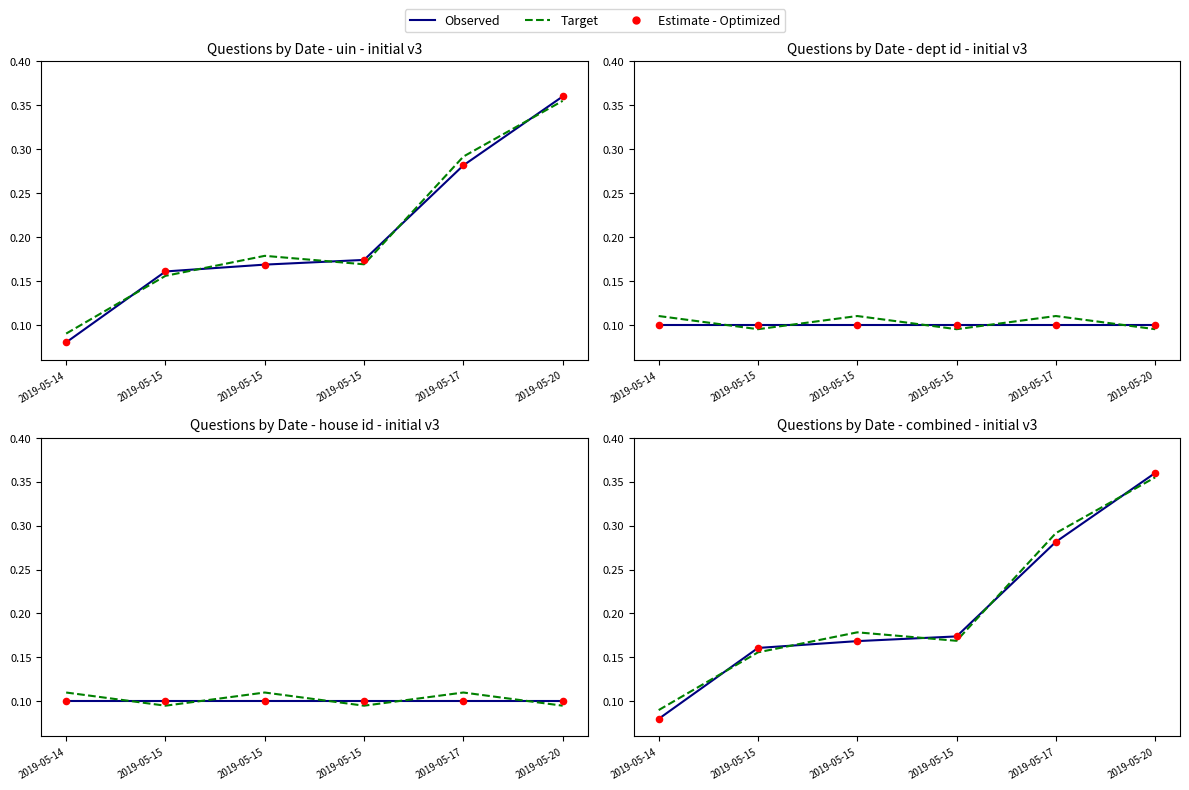

Which series reaches the maximum Y coordinate?

Observed